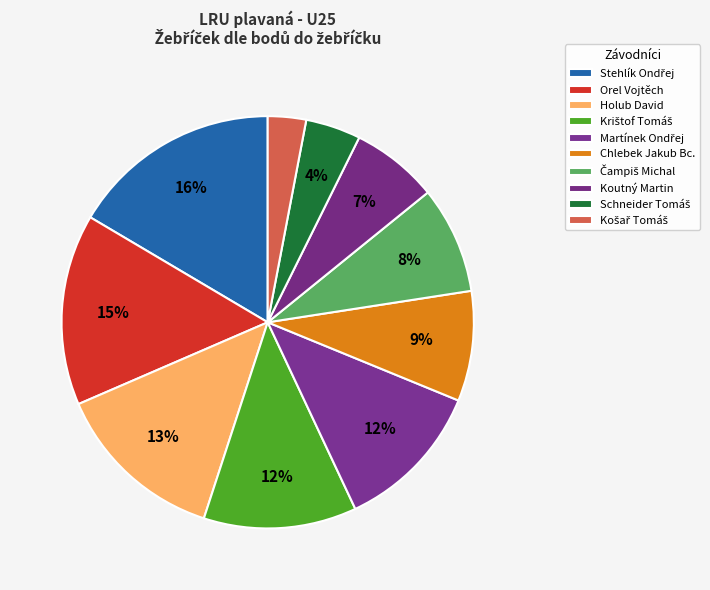

Which slice is the largest?

Stehlík Ondřej